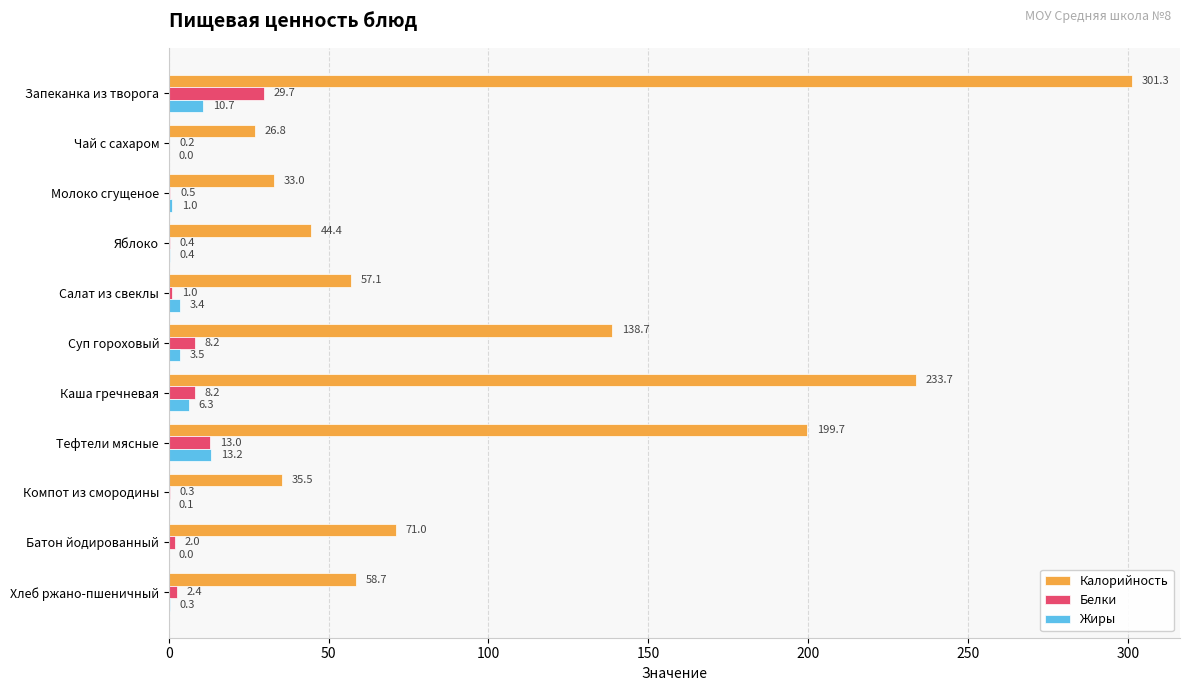

What is the total value across all series at Компот из смородины?

35.9